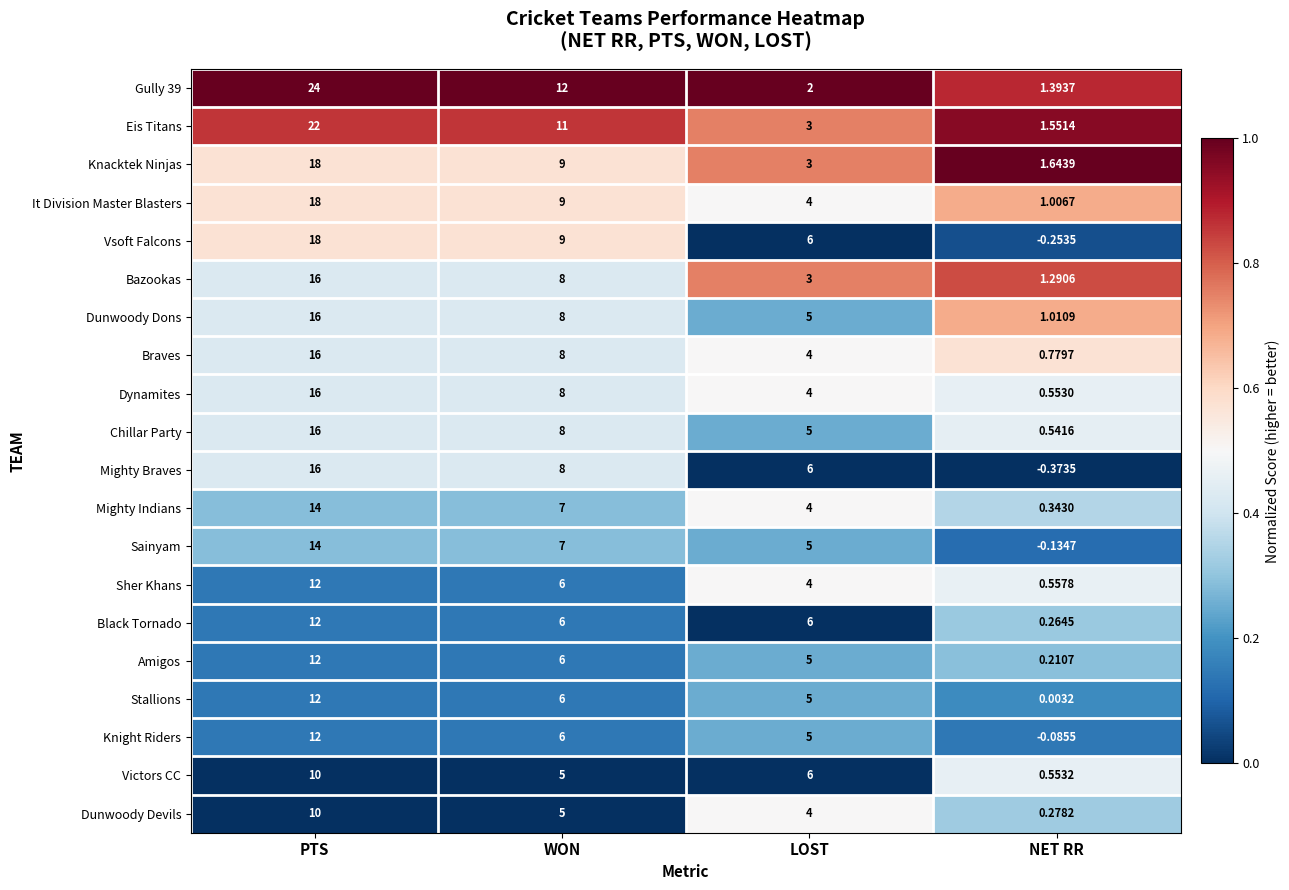

At which category does the chart reach its peak across all series?

PTS